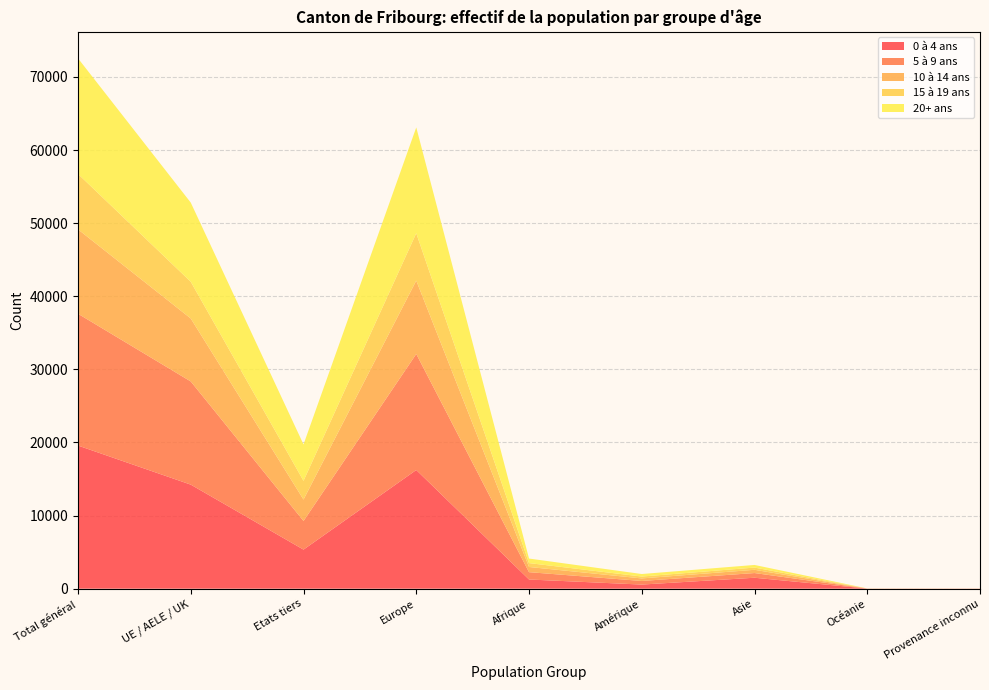

Reading left to right, what are all the values shown in this chart?

0 à 4 ans: 19579	14234	5345	16235	1257	563	1497	14	13
5 à 9 ans: 18029	14114	3915	15875	1003	493	643	6	9
10 à 14 ans: 11544	8613	2931	10034	710	348	444	3	5
15 à 19 ans: 7581	5022	2559	6481	532	257	304	5	2
20+ ans: 15814	10829	4985	14478	622	346	359	7	2